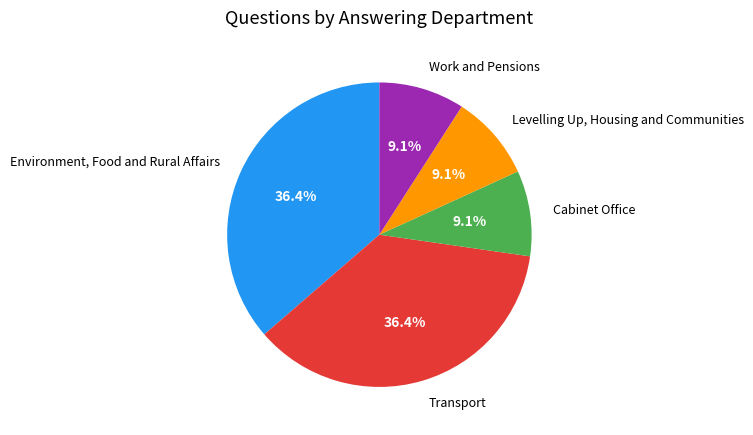

How many slices are in this pie chart?

5